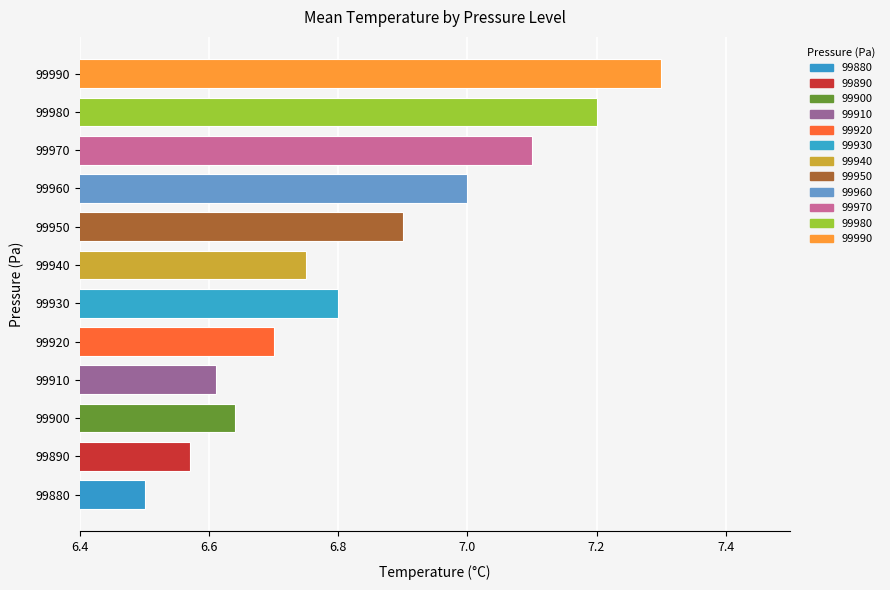

True or false: the data shows 6.6 at 99900.

True